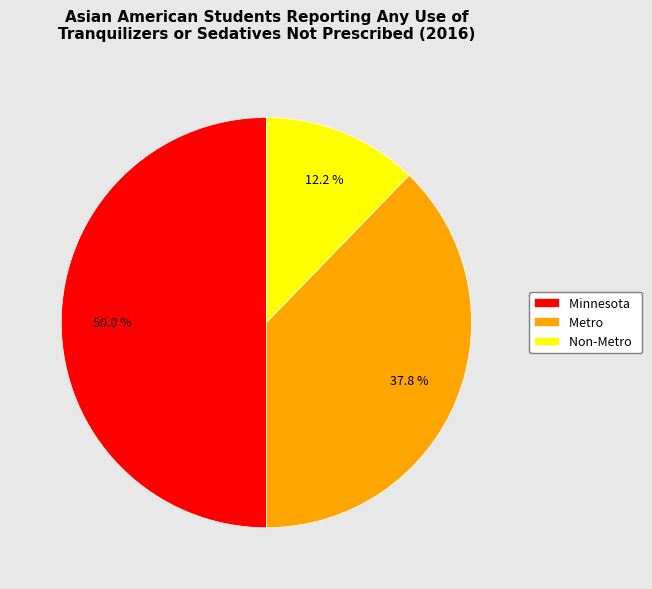

To the nearest percent, what percentage of the pie is Minnesota?

50%